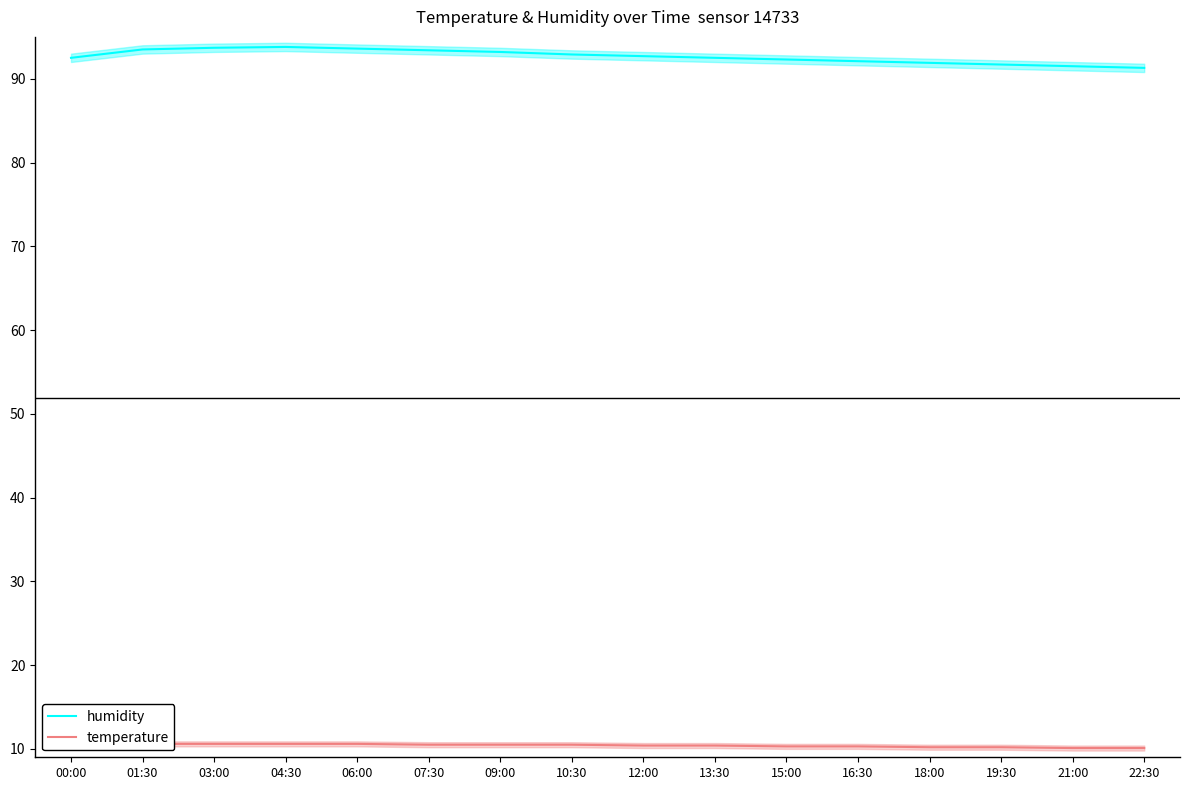

True or false: humidity and temperature intersect in this chart.

False